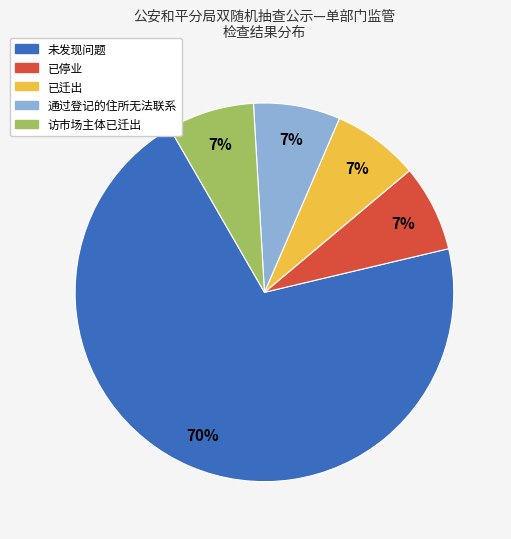

To the nearest percent, what is the average slice percentage?

20%